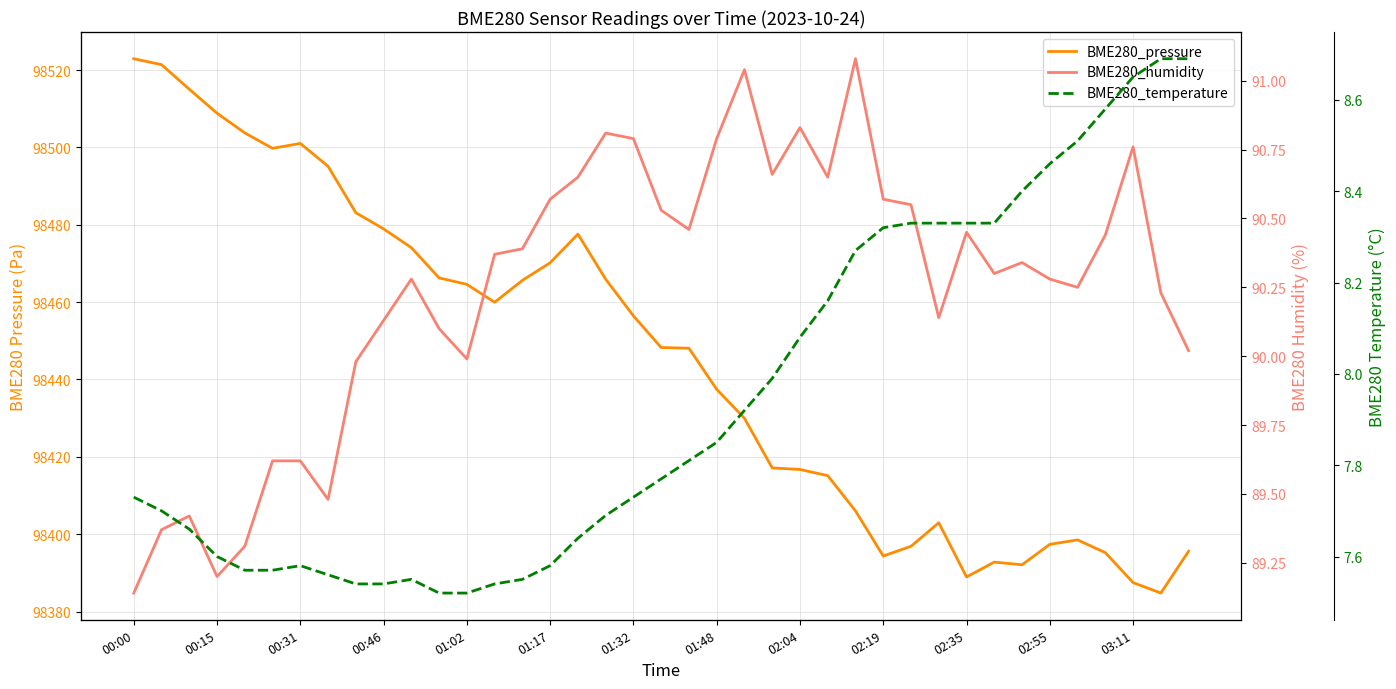

Which series has the widest spread of values?

BME280_pressure